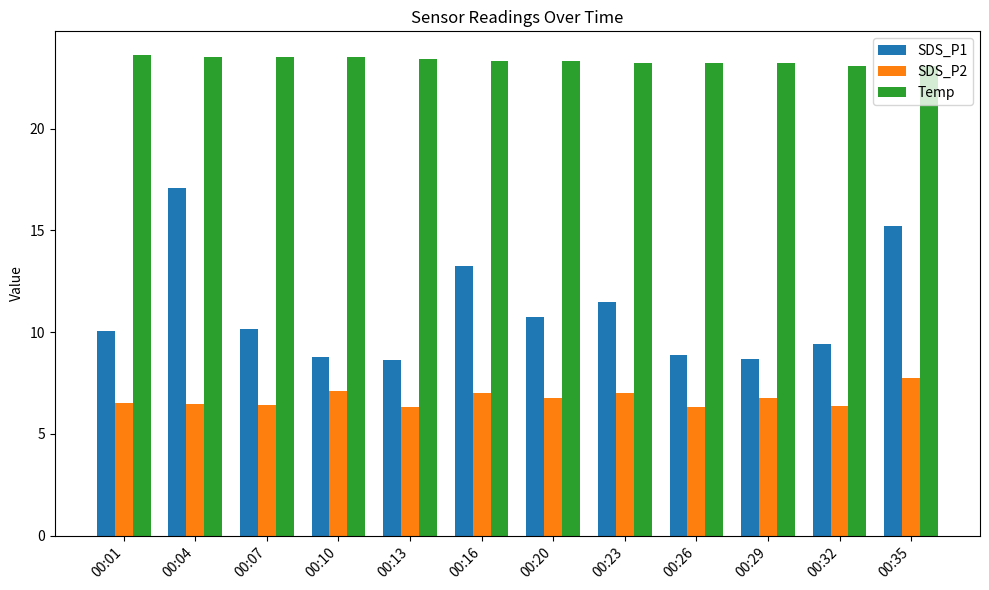

What is the difference between the maximum and second lowest values in the Temp series?

0.5